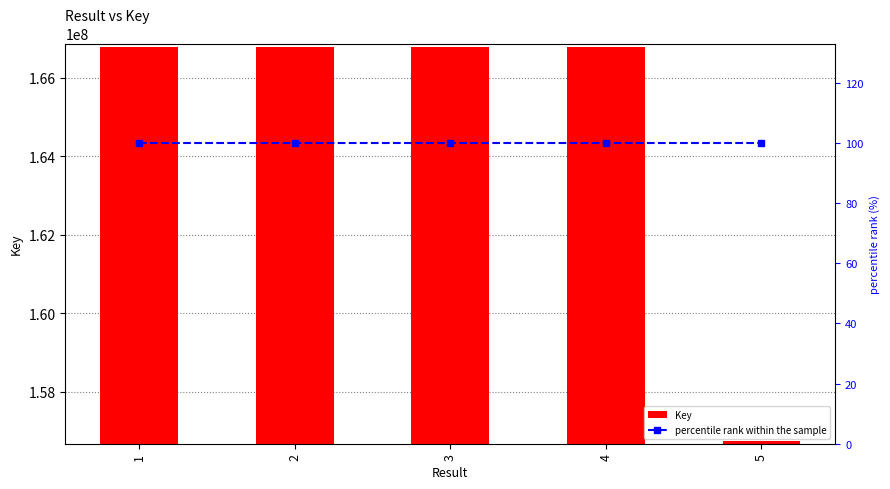

What is the sum of the percentile rank within the sample values at 4 and 2?

200